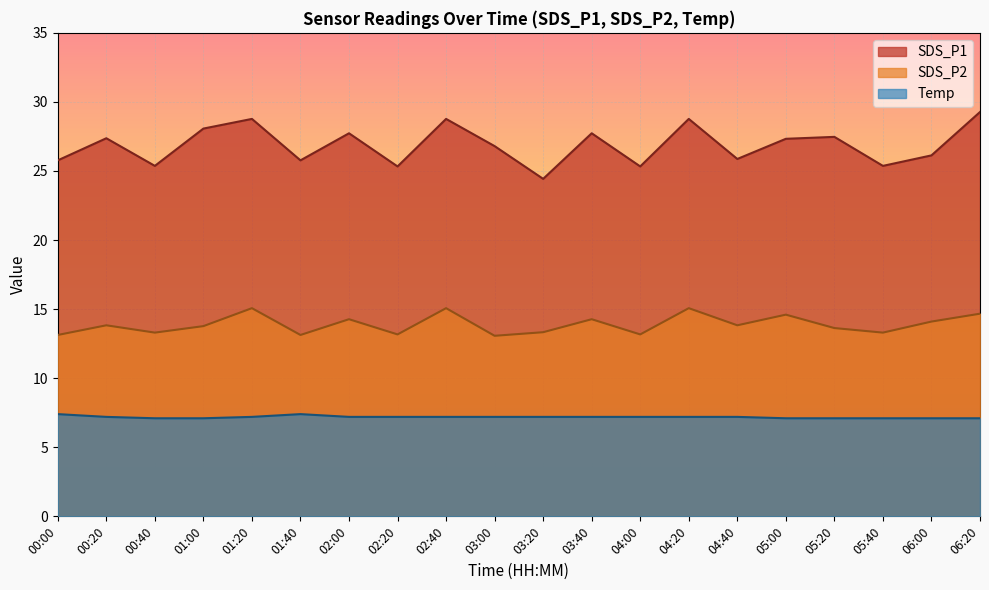

Which series has the largest range (max minus min)?

SDS_P1